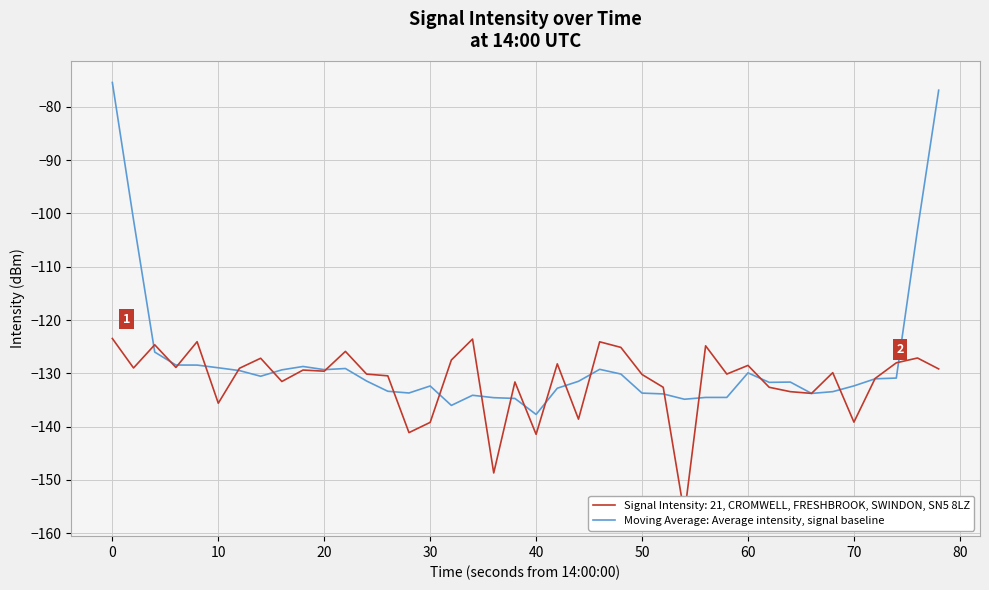

Reading right to left, extract all data points from this chart.

-76.9	-103.1	-130.9	-131.0	-132.4	-133.4	-133.8	-131.6	-131.7	-129.9	-134.5	-134.5	-134.9	-133.9	-133.7	-130.1	-129.2	-131.5	-132.8	-137.7	-134.7	-134.6	-134.1	-136.0	-132.4	-133.7	-133.4	-131.4	-129.1	-129.3	-128.7	-129.3	-130.5	-129.5	-129.0	-128.5	-128.4	-126.0	-101.2	-75.4